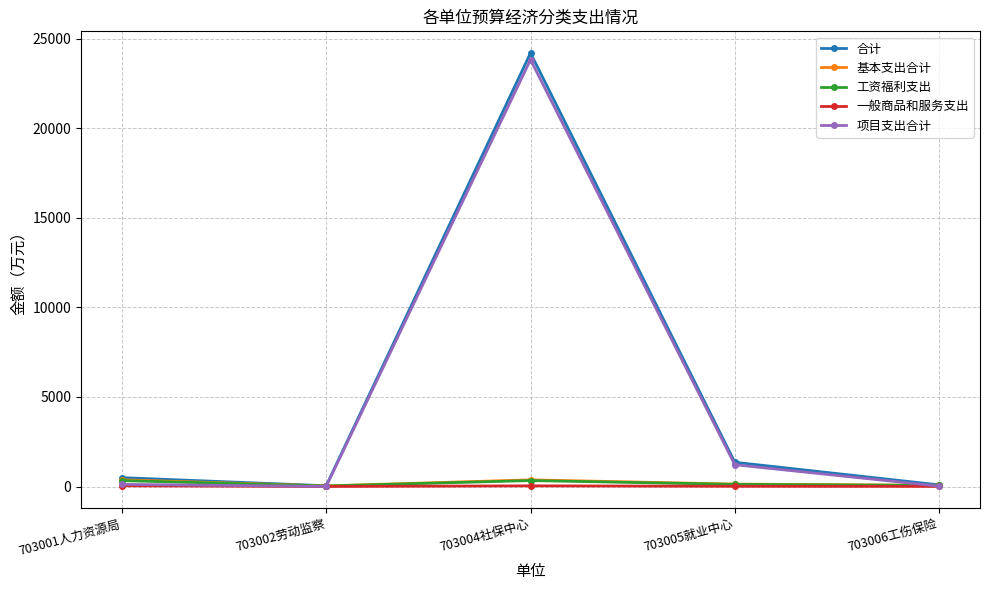

At how many categories does at least one series exceed 20371?

1